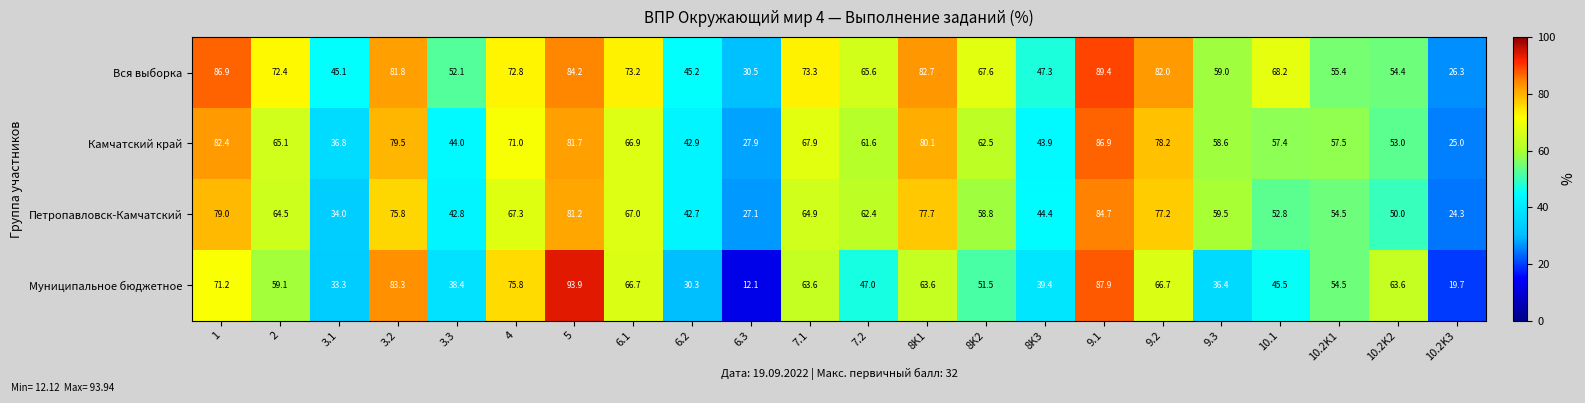

The Вся выборка series shows 65.6 at 7.2. True or false?

True